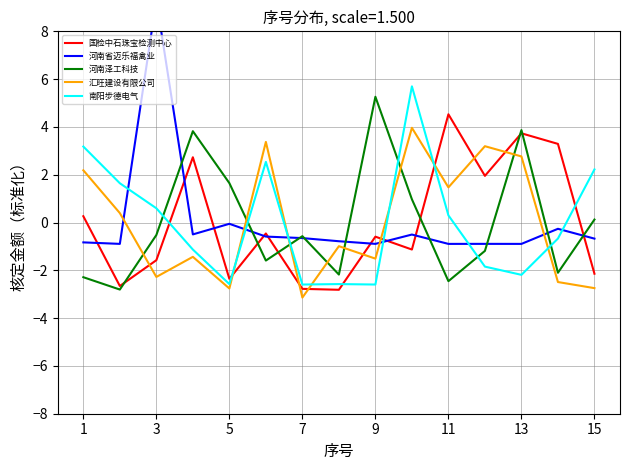

After their last crossing, which series has the higher values: 河南泽工科技 or 汇旺建设有限公司?

河南泽工科技